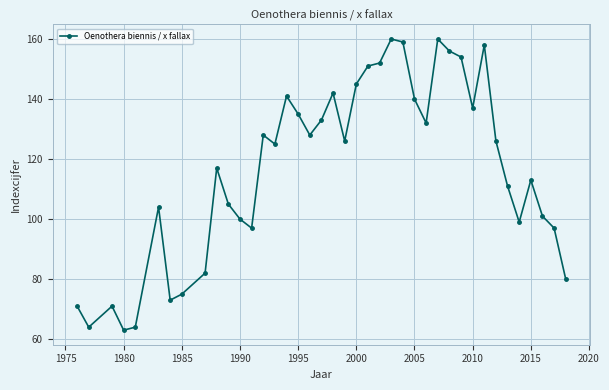

How many categories are shown in the chart?

40